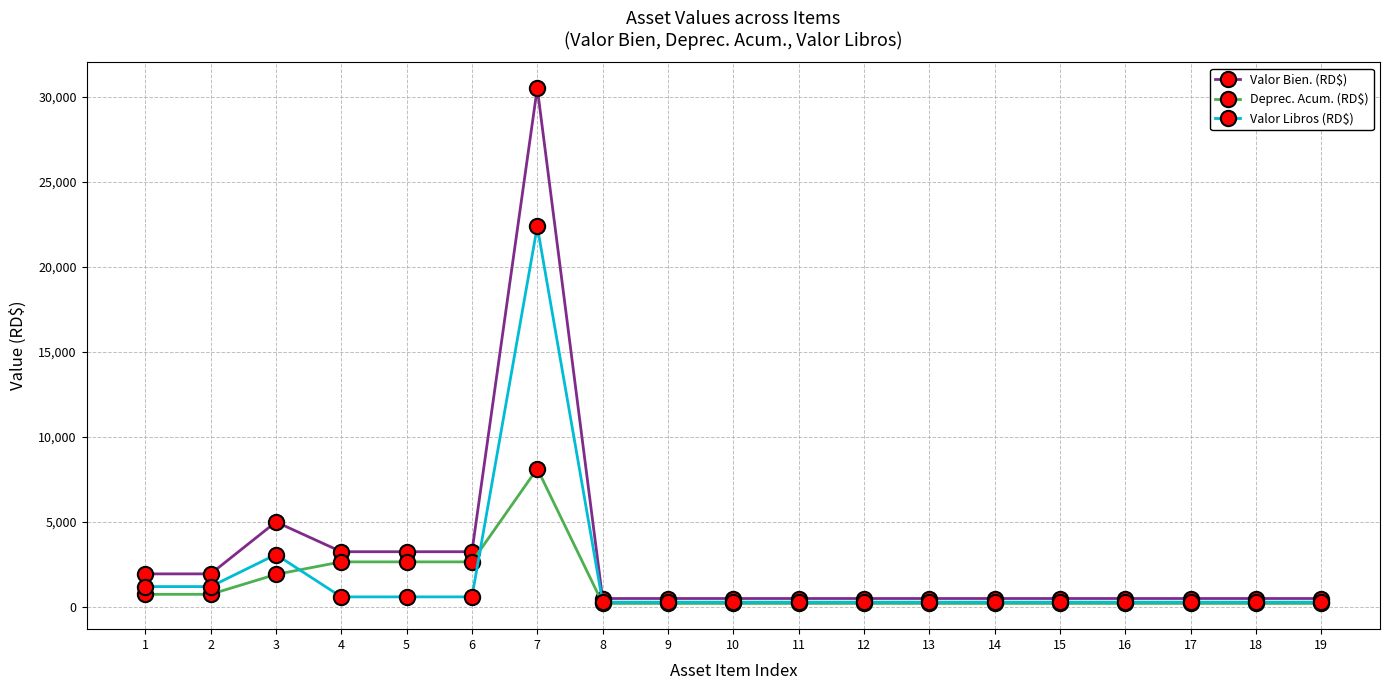

What is the difference between the maximum and minimum values in the Valor Bien. (RD$) series?

30003.0